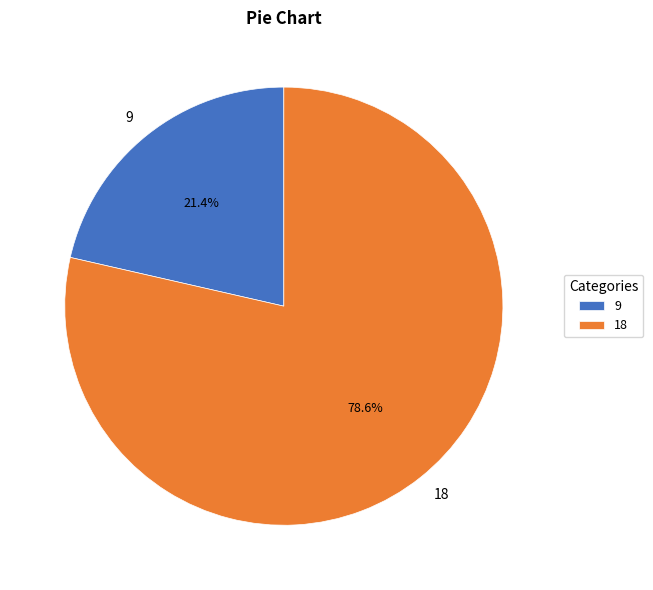

Rank the categories by value from highest to lowest.

18, 9